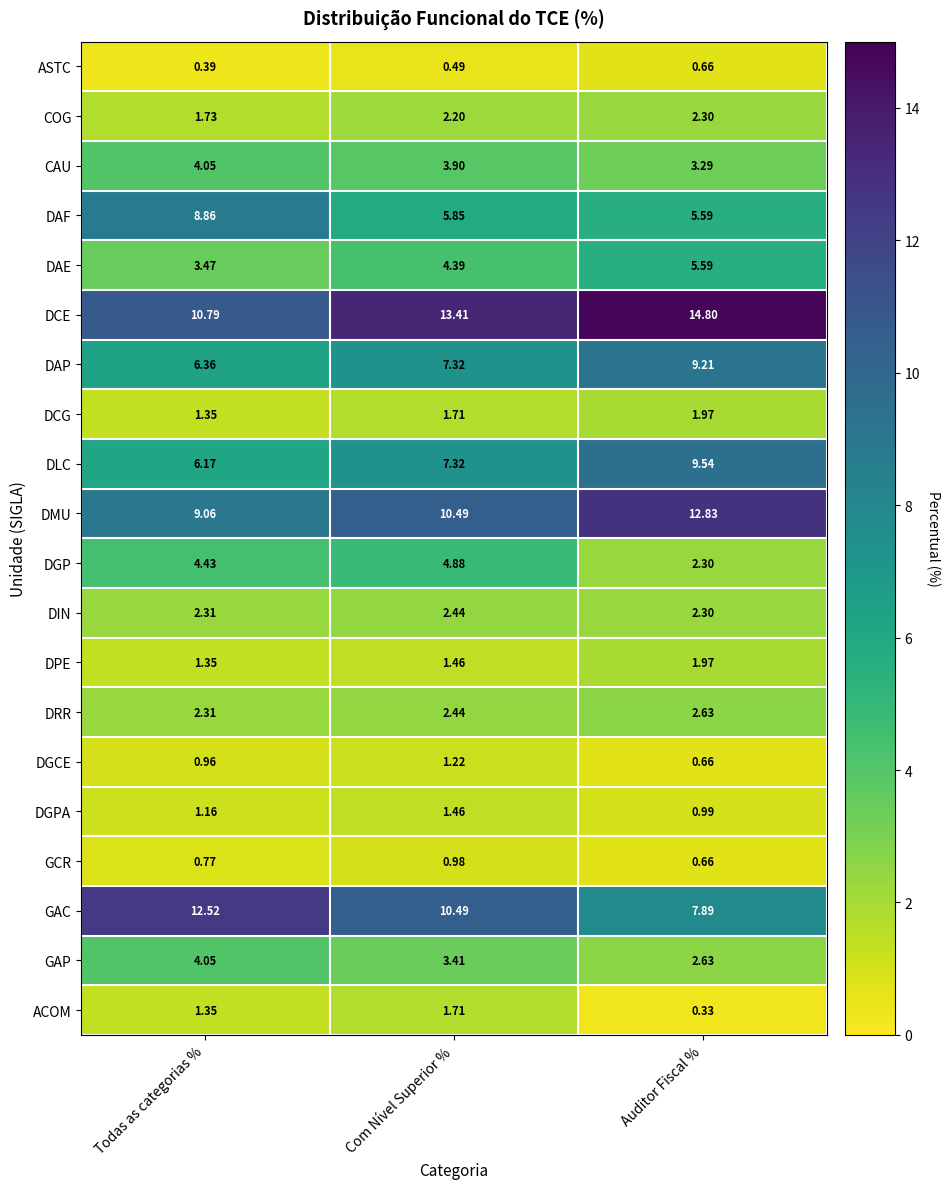

Which category has the highest value across all series?

Auditor Fiscal %